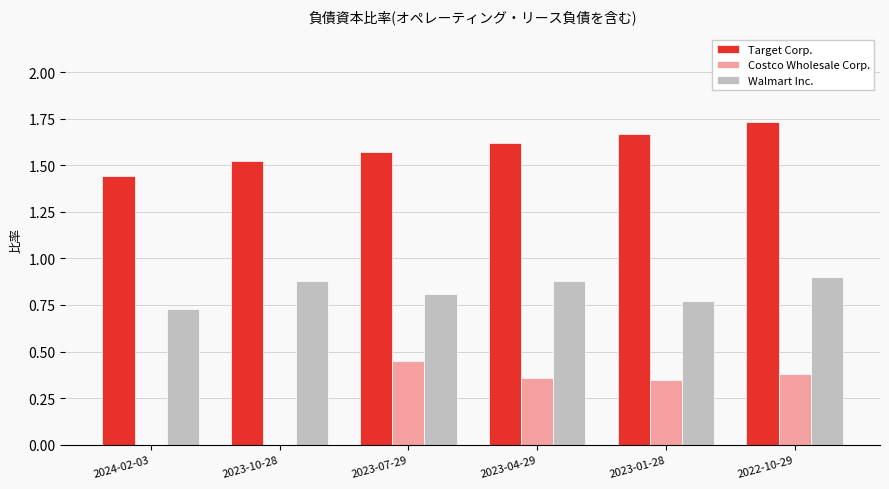

Which series has the largest total across all categories?

Target Corp.